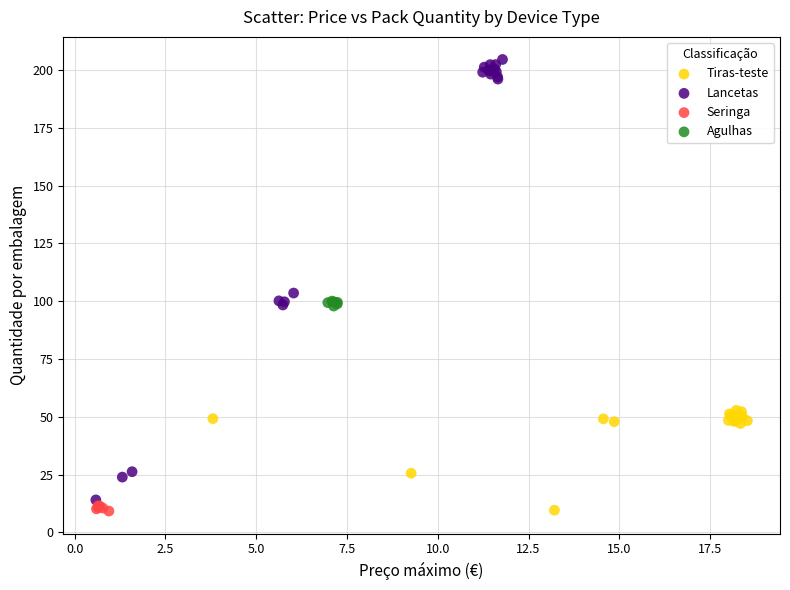

Which series has the widest spread of Y values?

Lancetas